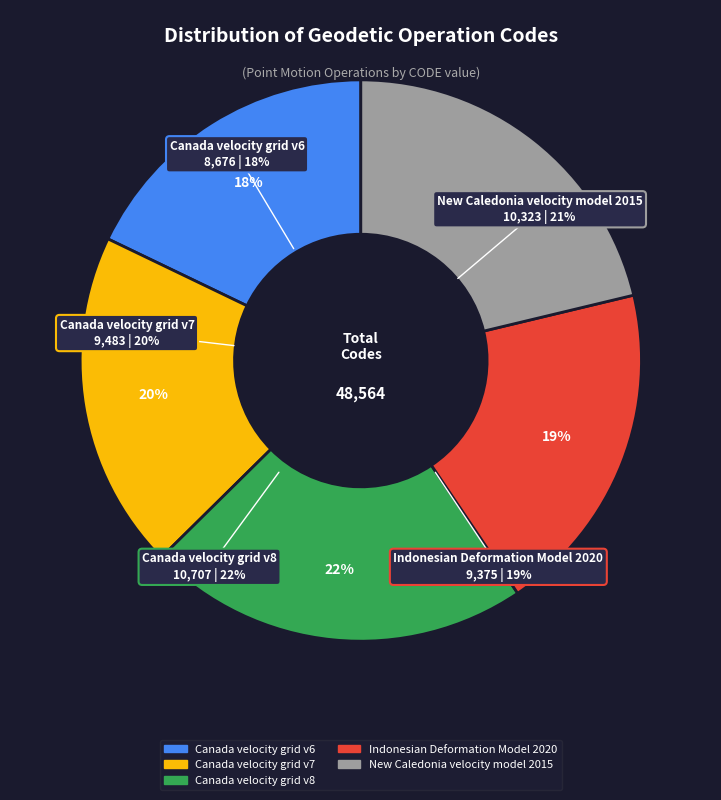

What is the smallest slice in the pie chart?

Canada velocity grid v6